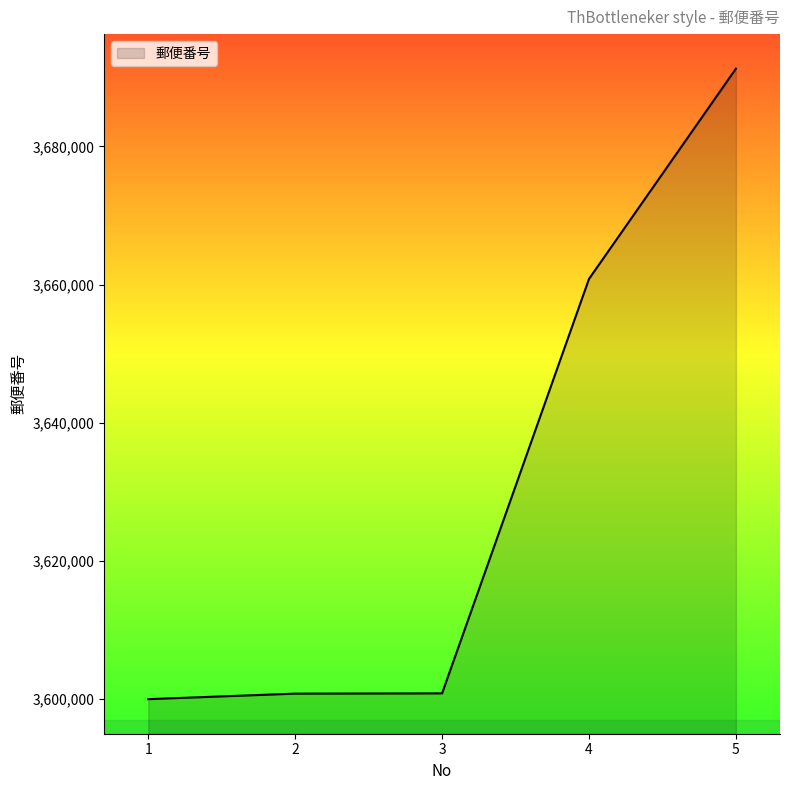

How many lines are shown in the chart?

1